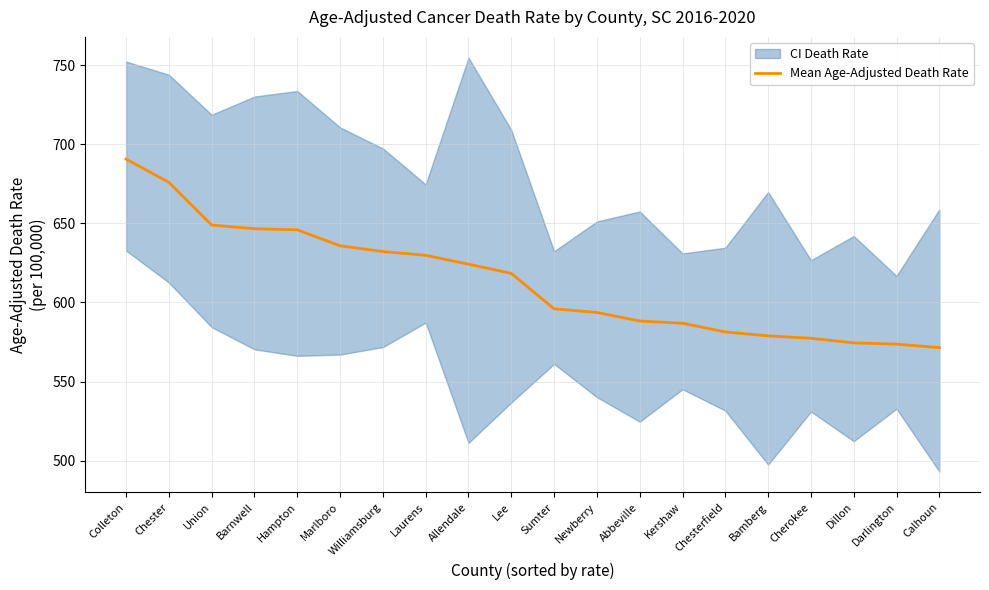

What is the label of the 2nd point from the left?

Chester